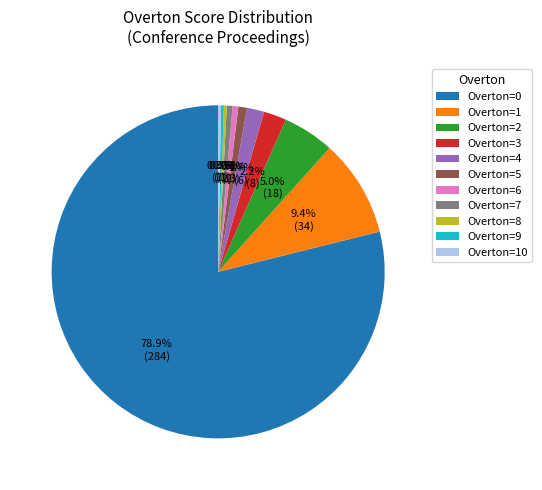

Between Overton=0 and Overton=9, which is larger?

Overton=0